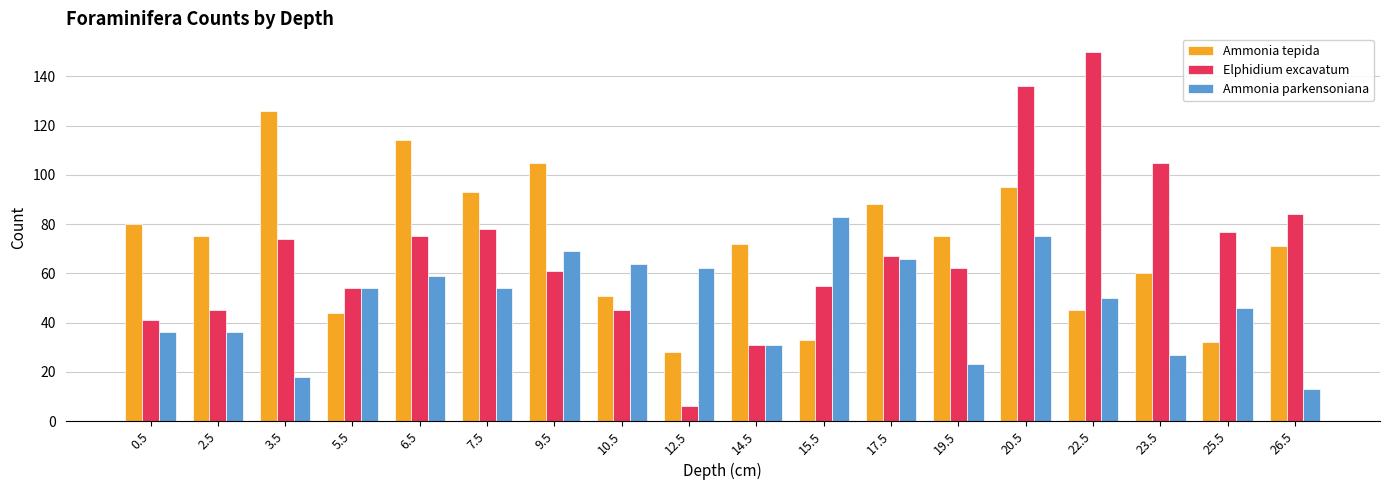

What is the label of the 1st bar from the right?

26.5